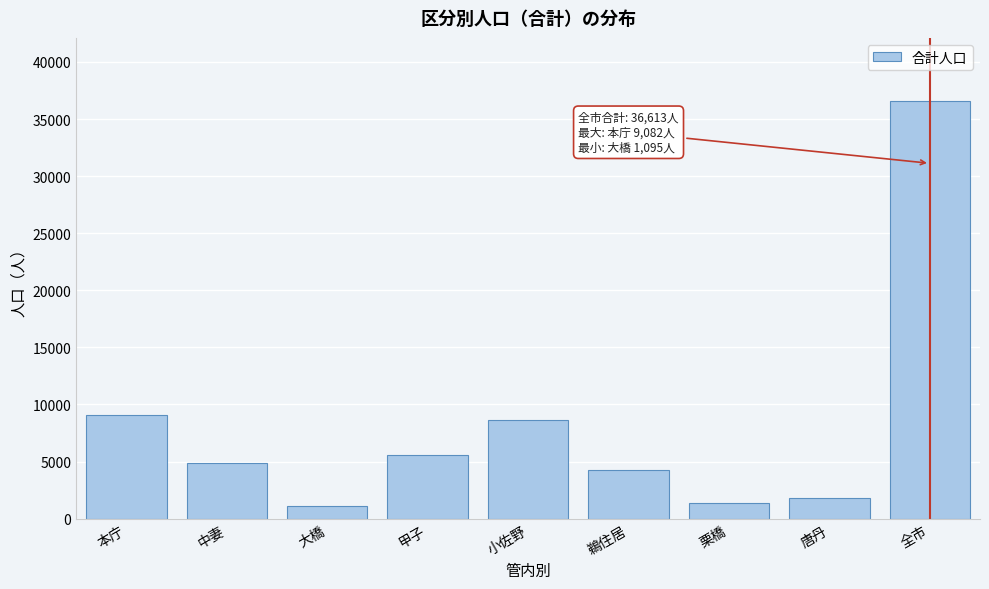

Reading left to right, transcribe all the data shown in this chart.

本庁=9082	中妻=4836	大橋=1095	甲子=5581	小佐野=8609	鵜住居=4245	栗橋=1390	唐丹=1775	全市=36613